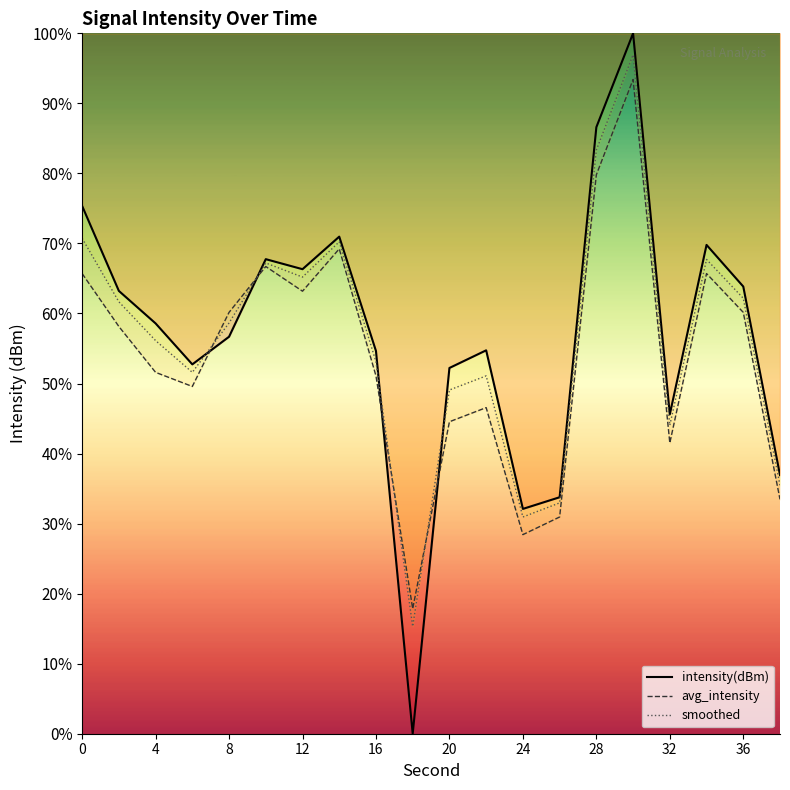

Rank the categories by intensity(dBm) value from lowest to highest.

18, 24, 26, 38, 32, 20, 6, 16, 22, 8, 4, 2, 36, 12, 10, 34, 14, 0, 28, 30